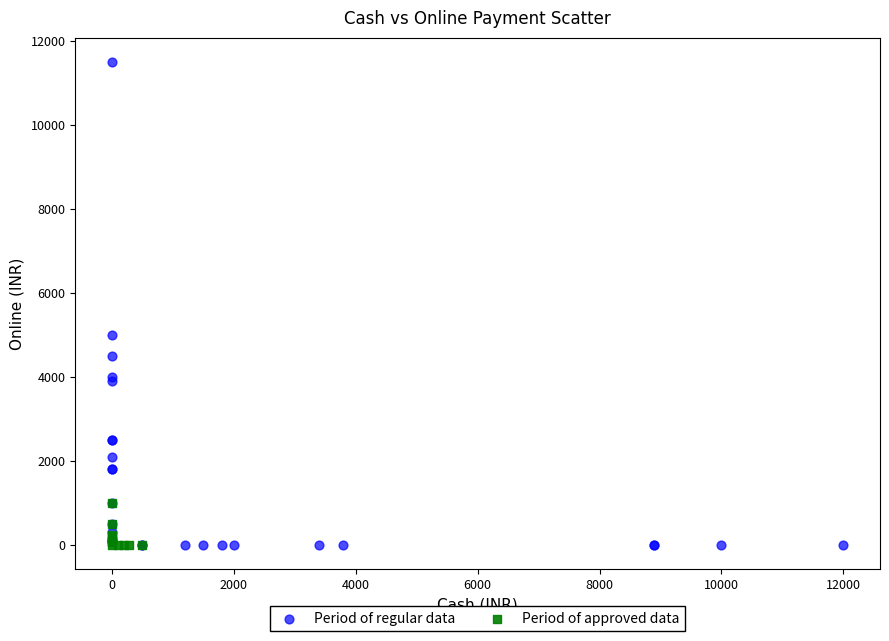

Which series reaches the maximum Y coordinate?

Period of regular data